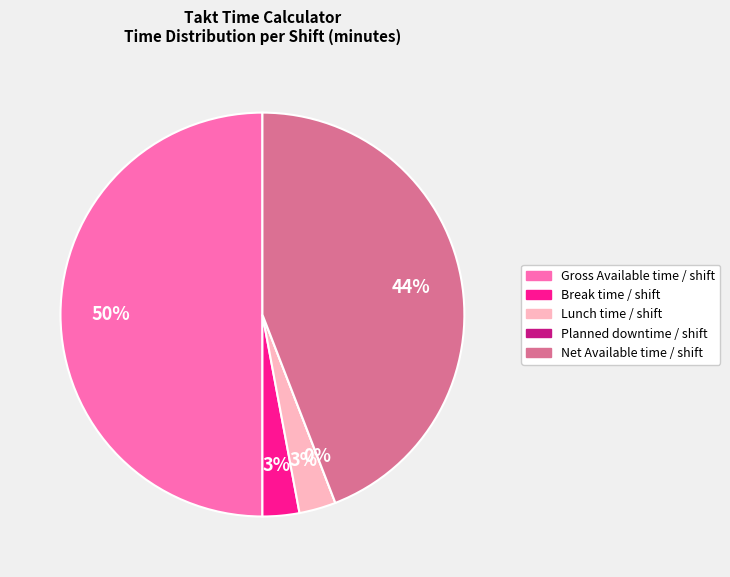

Approximately how many times larger is the value at Gross Available time / shift compared to Lunch time / shift?

17.0